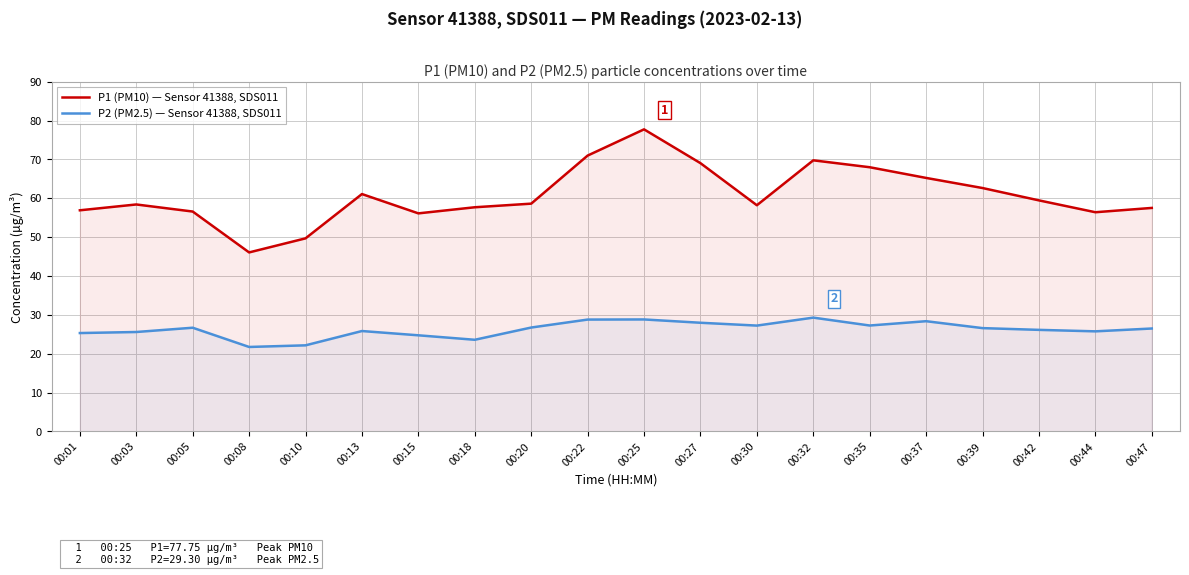

Where is the first local minimum for P2 (PM2.5) — Sensor 41388, SDS011?

00:08